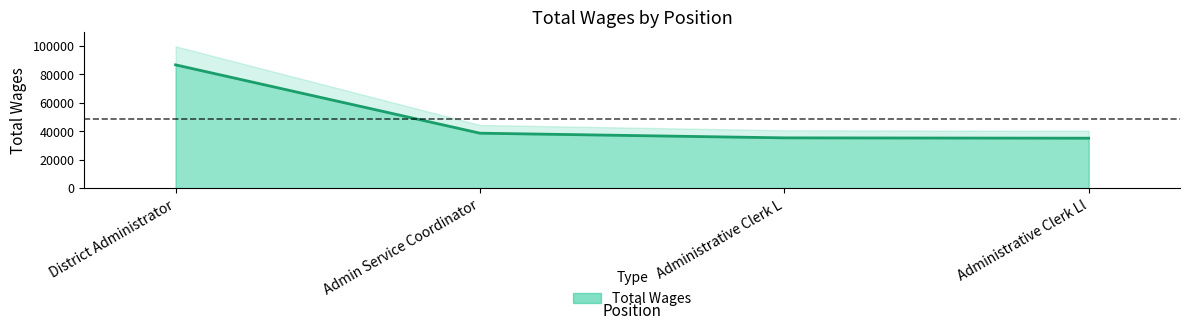

Does the chart display data point markers on the line(s)?

No